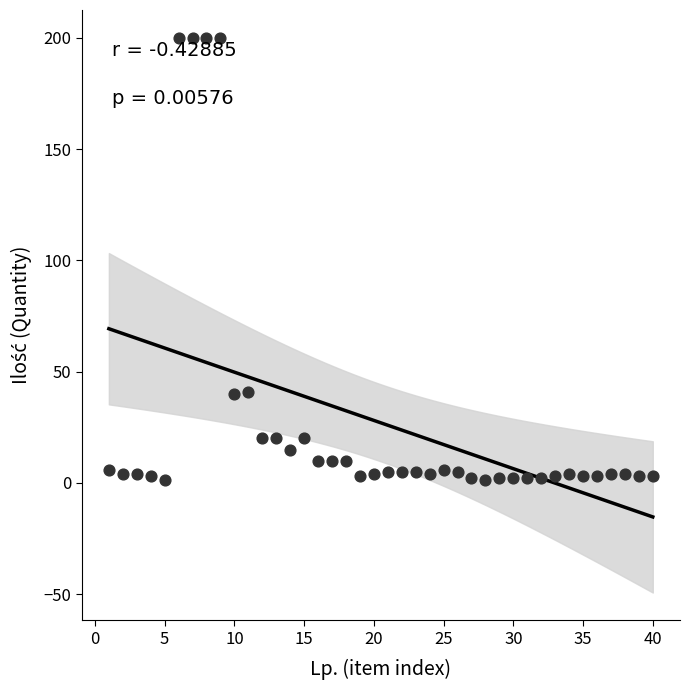

What is the range of X values (max minus min)?

39.0